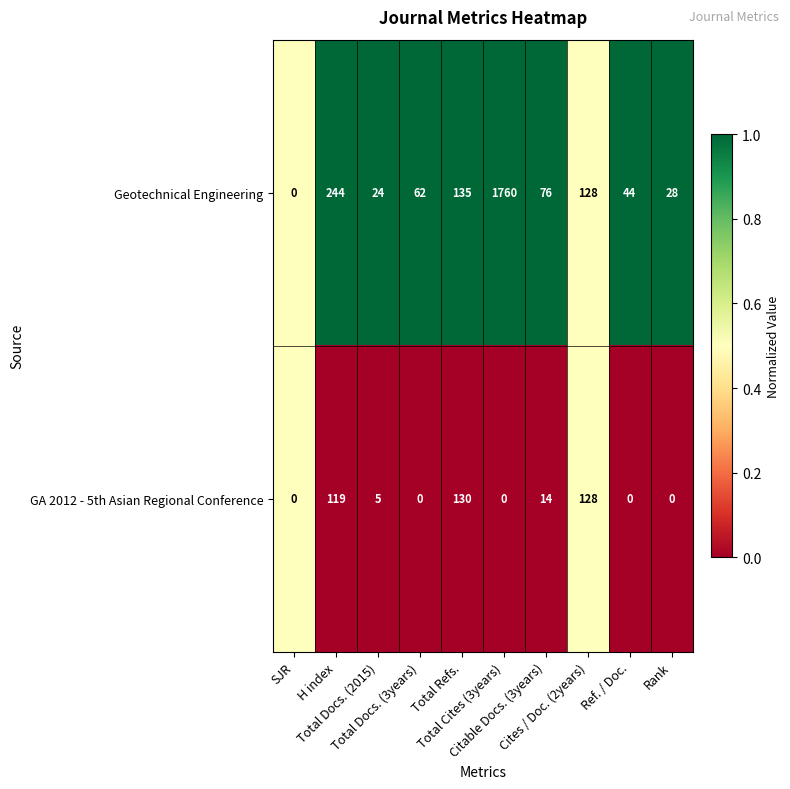

Which series has the largest total across all categories?

Geotechnical Engineering